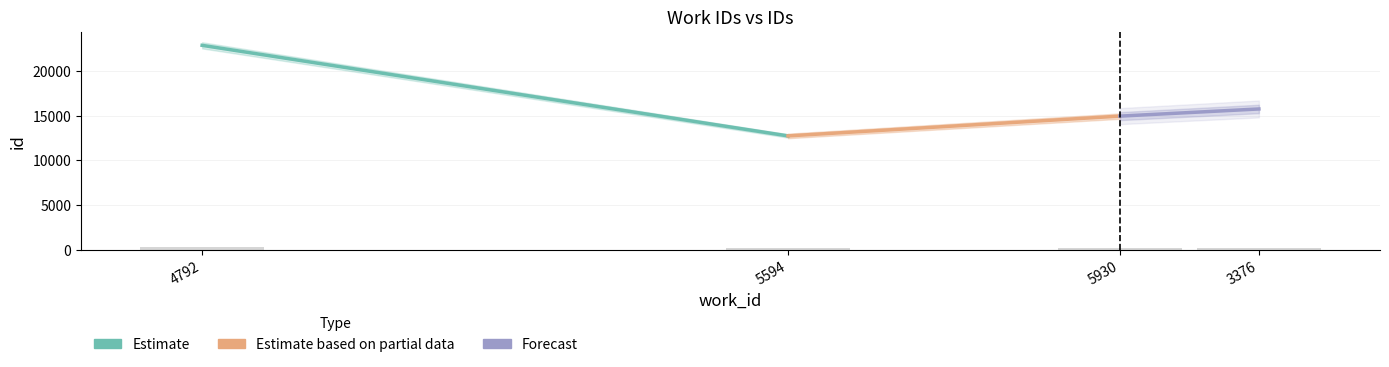

What is the sum of all values?

862.5